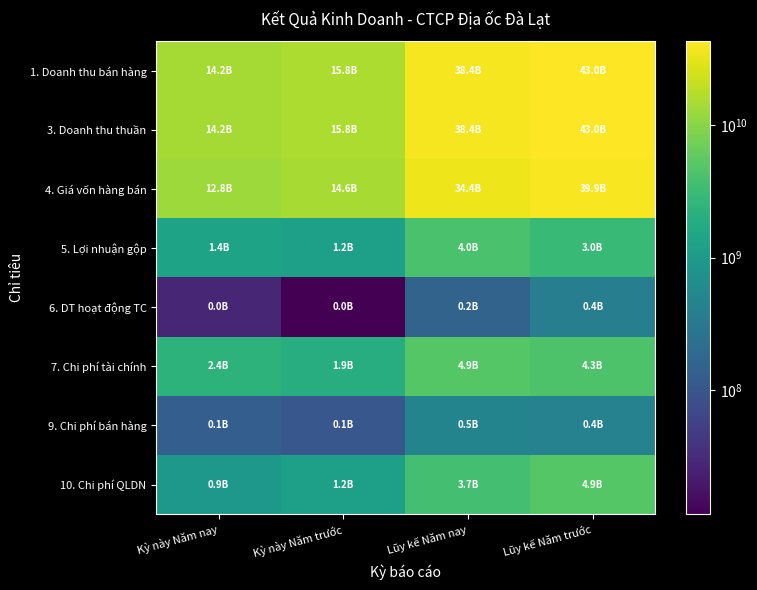

Between Kỳ này Năm nay and Lũy kế Năm trước, which series saw the biggest shift?

1. Doanh thu bán hàng